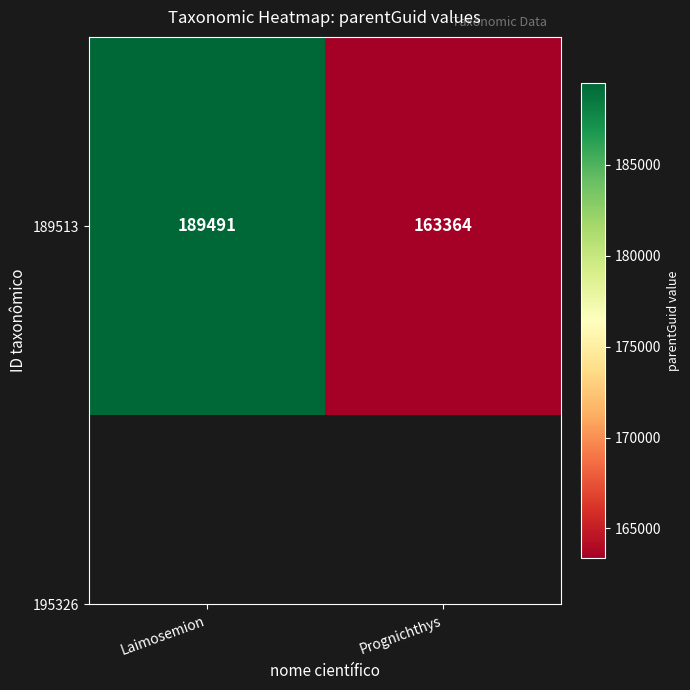

Is it true that the value at Laimosemion is 332017?

False